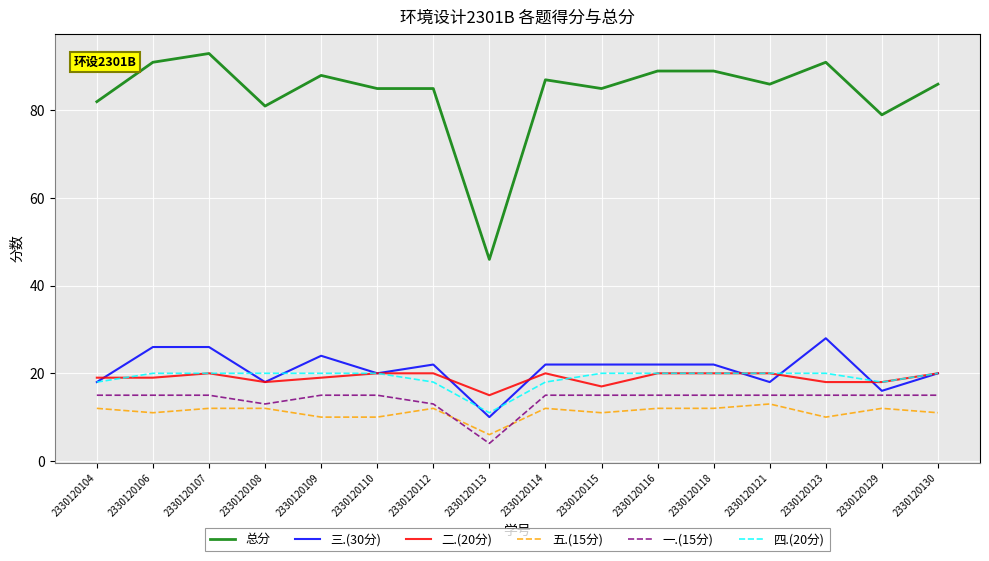

What are all the series names shown in the legend?

总分, 三.(30分), 二.(20分), 五.(15分), 一.(15分), 四.(20分)